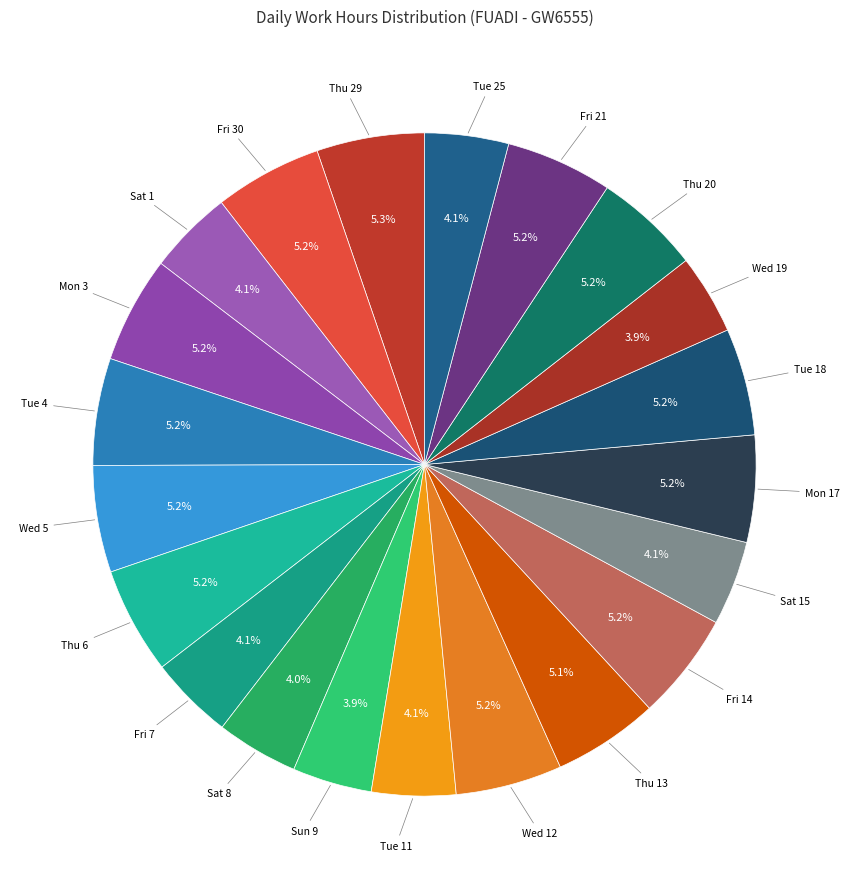

What percentage is NOT represented by Fri 7?

95.9%